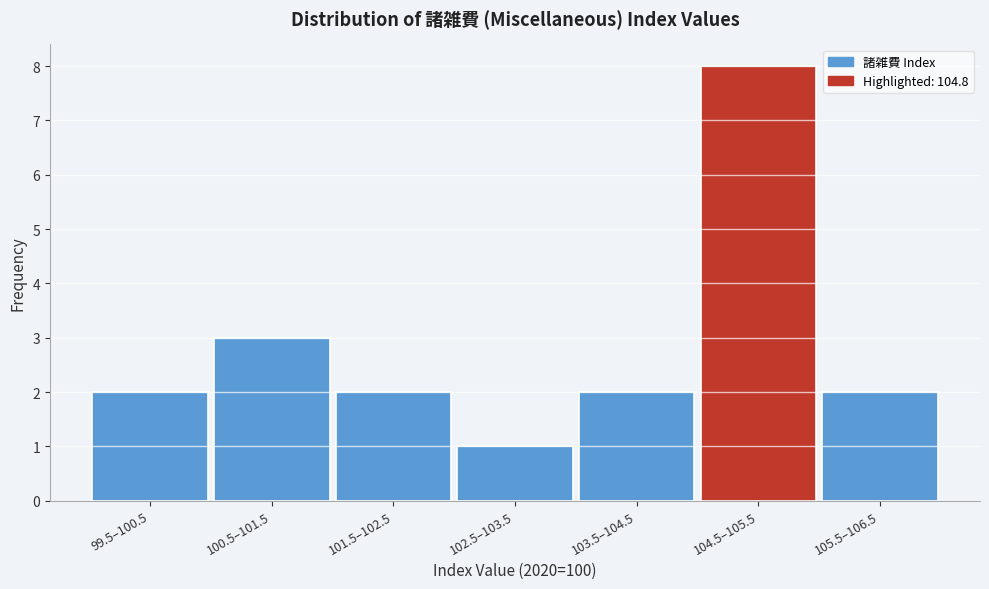

Reading left to right, what are all the values shown in this chart?

2	3	2	1	2	8	2